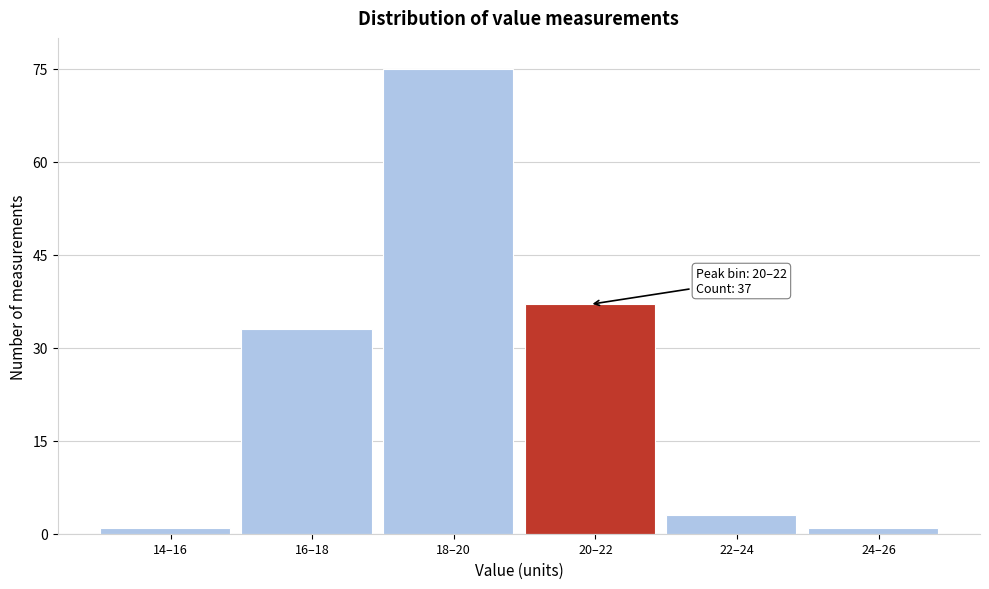

Reading left to right, extract all data points from this chart.

1	33	75	37	3	1